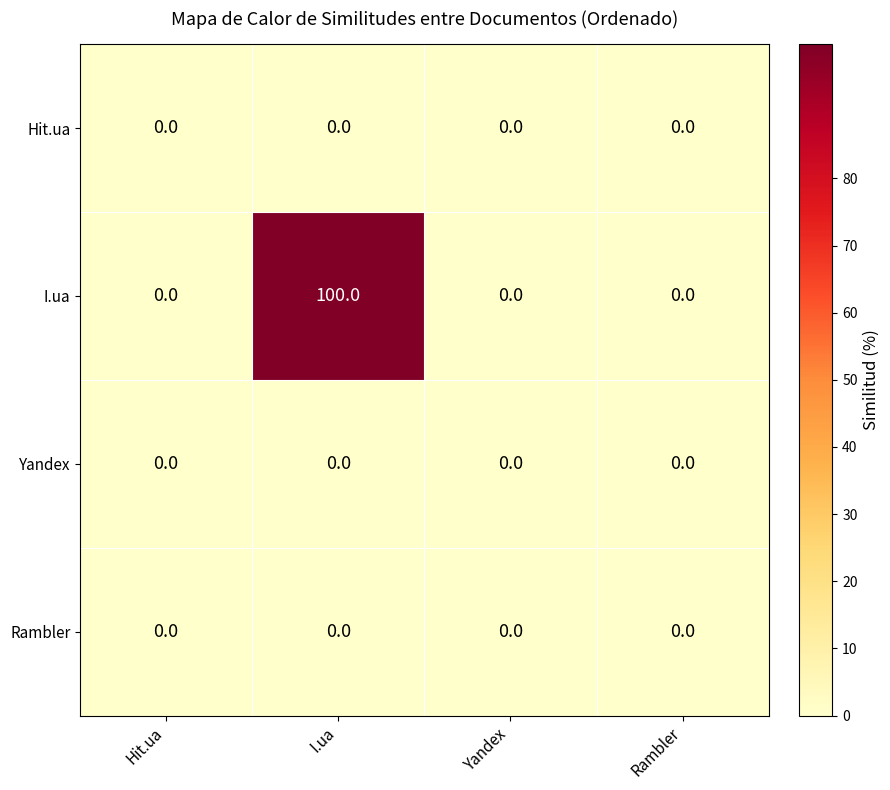

Count the number of categories in the chart.

4